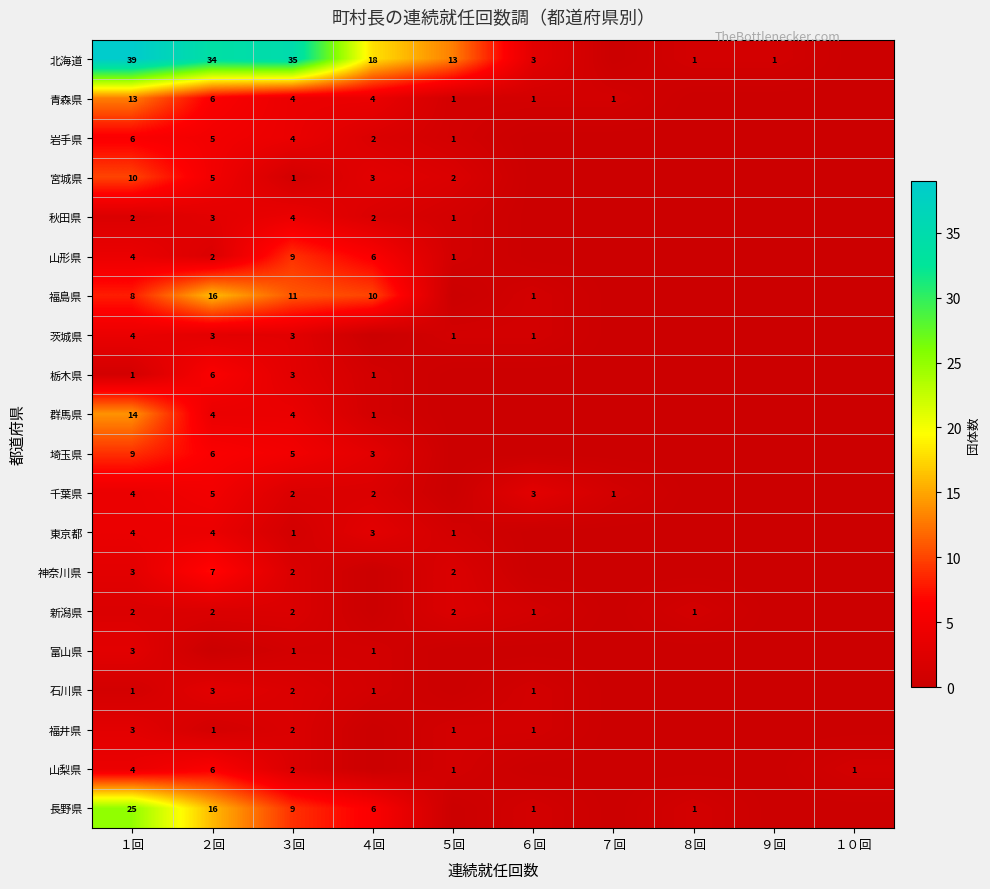

What is the sum of the 岩手県 values at １回 and ５回?

7